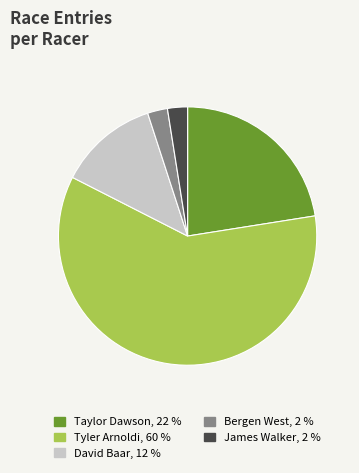

Count the number of slices in the pie.

5